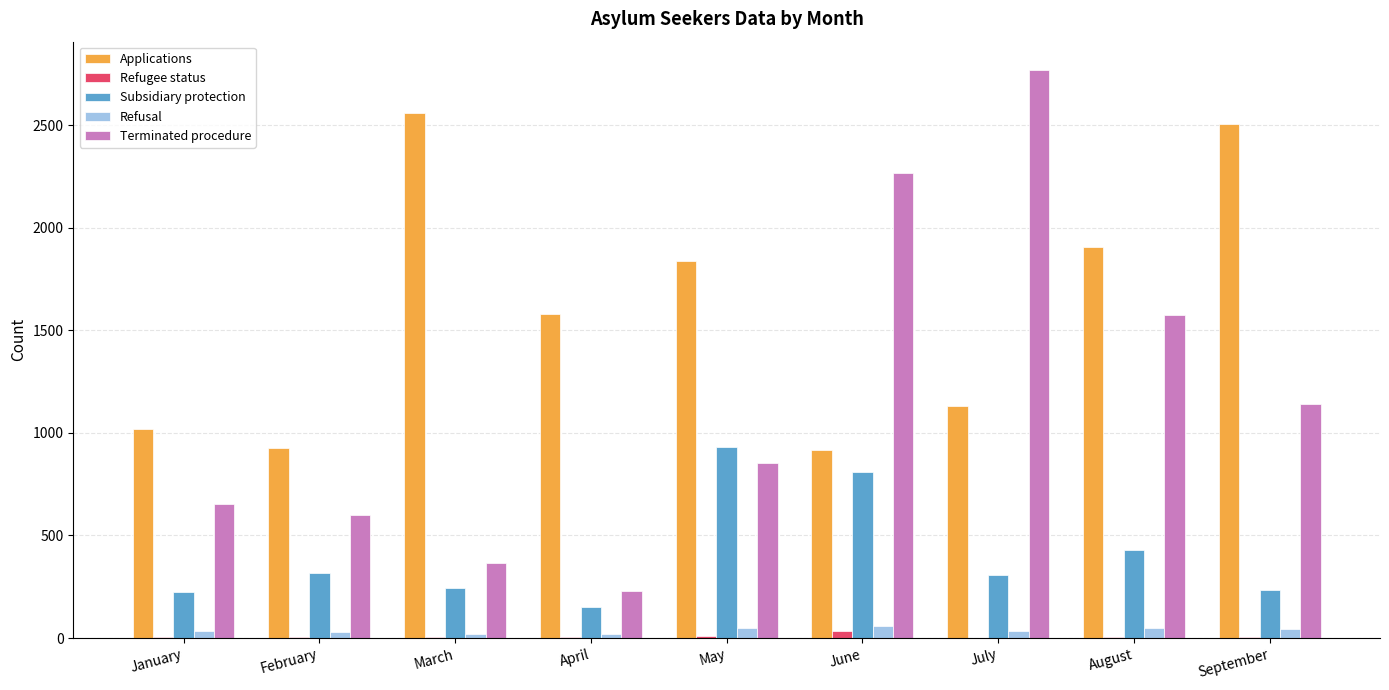

True or false: Subsidiary protection has a value of 198 at February.

False